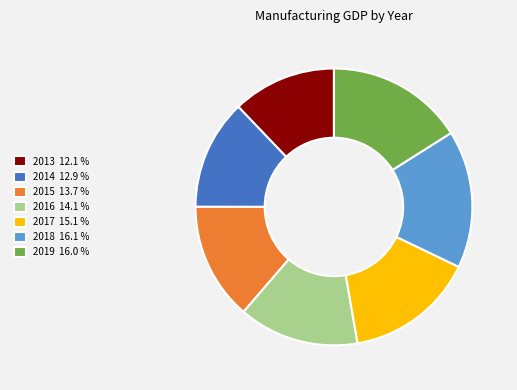

Does any single category account for the majority?

No